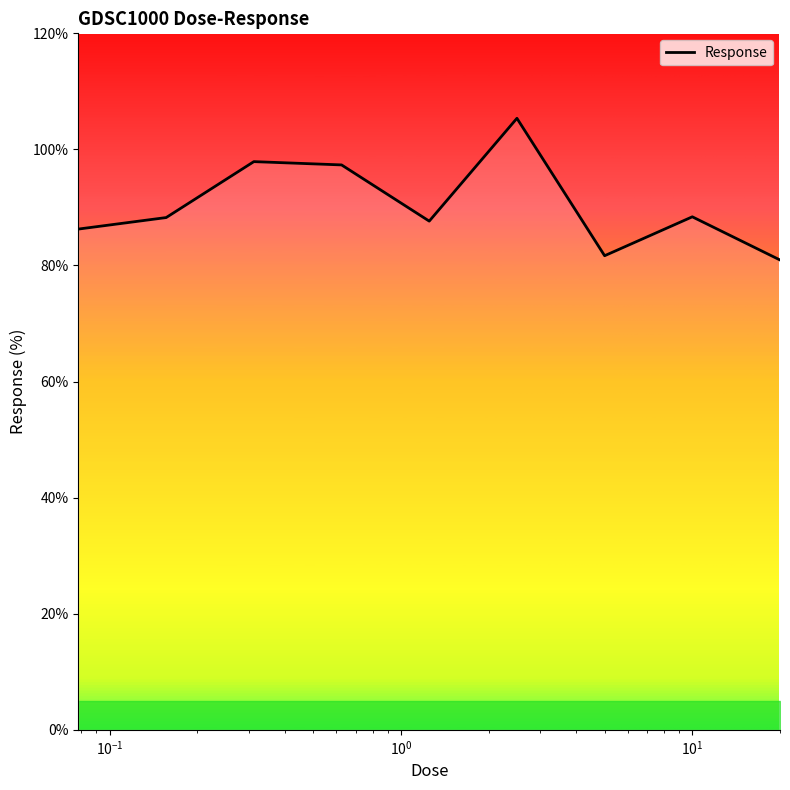

How many data points are less than 88?

4